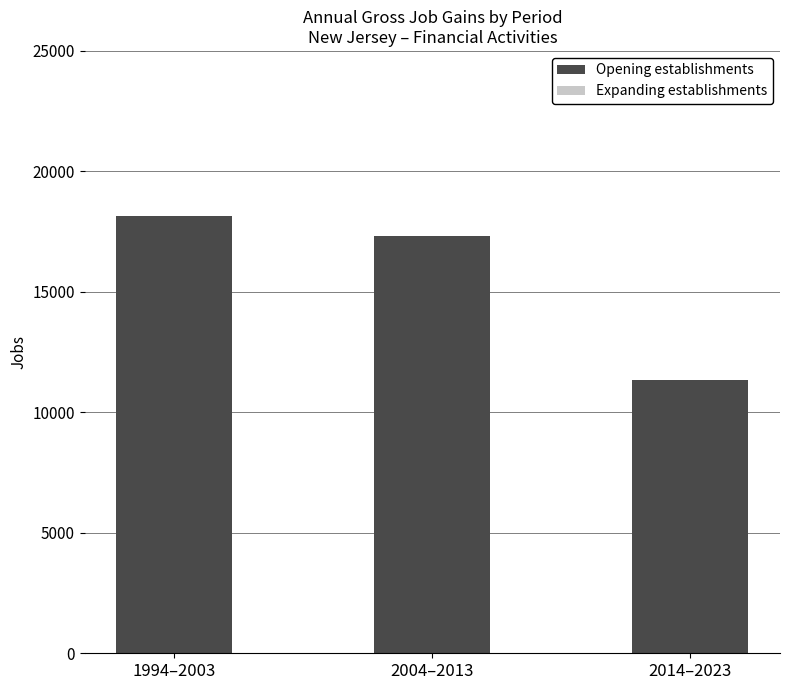

Are the bars grouped side by side (vs. stacked)?

No